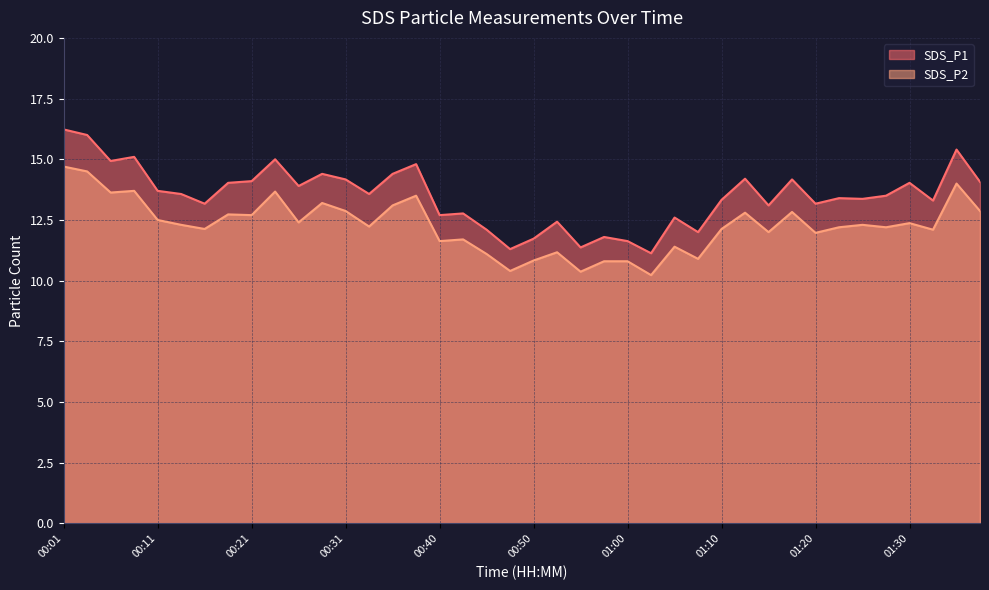

Reading right to left, list all the values displayed in this chart.

SDS_P1: 01:43=14.1	01:40=15.4	01:38=13.3	01:30=14.0	01:27=13.5	01:25=13.4	01:23=13.4	01:20=13.2	01:17=14.2	01:15=13.1	01:12=14.2	01:10=13.3	01:07=12.0	01:05=12.6	01:02=11.1	01:00=11.6	00:58=11.8	00:55=11.4	00:52=12.4	00:50=11.7	00:48=11.3	00:45=12.1	00:43=12.8	00:40=12.7	00:38=14.8	00:35=14.4	00:33=13.6	00:31=14.2	00:28=14.4	00:26=13.9	00:23=15.0	00:21=14.1	00:18=14.0	00:16=13.2	00:13=13.6	00:11=13.7	00:09=15.1	00:06=14.9	00:04=16.0	00:01=16.2
SDS_P2: 01:43=12.9	01:40=14.0	01:38=12.1	01:30=12.4	01:27=12.2	01:25=12.3	01:23=12.2	01:20=12.0	01:17=12.8	01:15=12.0	01:12=12.8	01:10=12.1	01:07=10.9	01:05=11.4	01:02=10.2	01:00=10.8	00:58=10.8	00:55=10.4	00:52=11.2	00:50=10.8	00:48=10.4	00:45=11.1	00:43=11.7	00:40=11.6	00:38=13.5	00:35=13.1	00:33=12.2	00:31=12.9	00:28=13.2	00:26=12.4	00:23=13.7	00:21=12.7	00:18=12.7	00:16=12.1	00:13=12.3	00:11=12.5	00:09=13.7	00:06=13.6	00:04=14.5	00:01=14.7